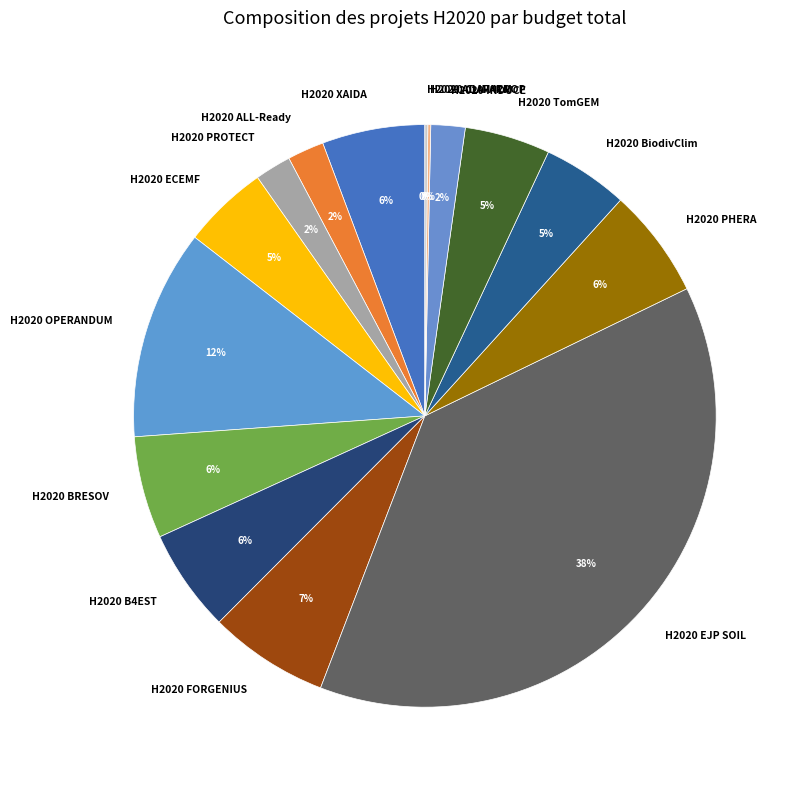

To the nearest percent, what percentage of the pie is H2020 XAIDA?

6%